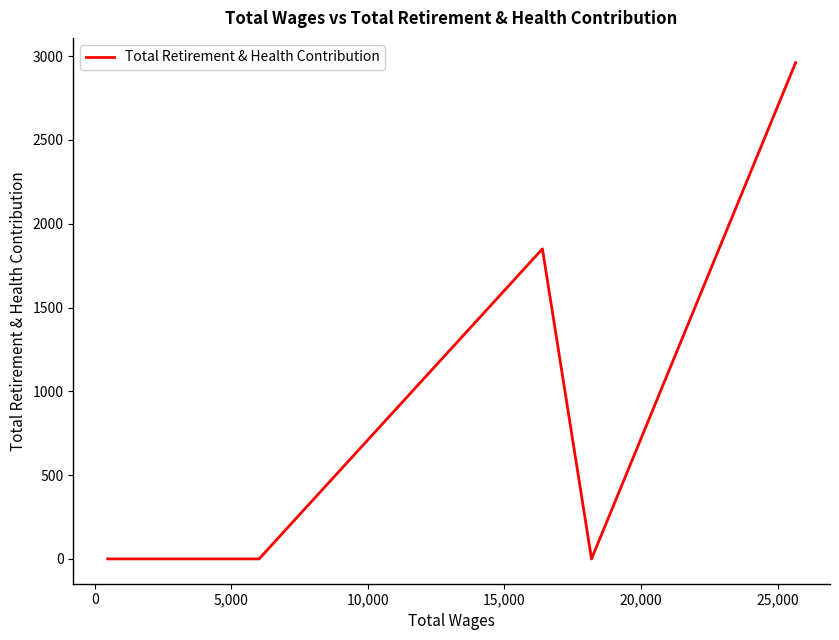

What is the maximum value shown in the chart?

2961